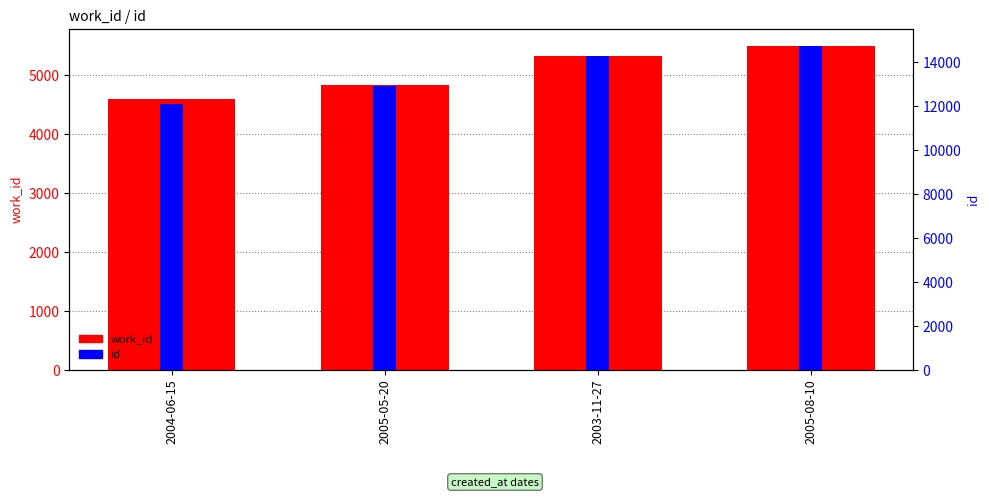

Which series has the largest range (max minus min)?

id